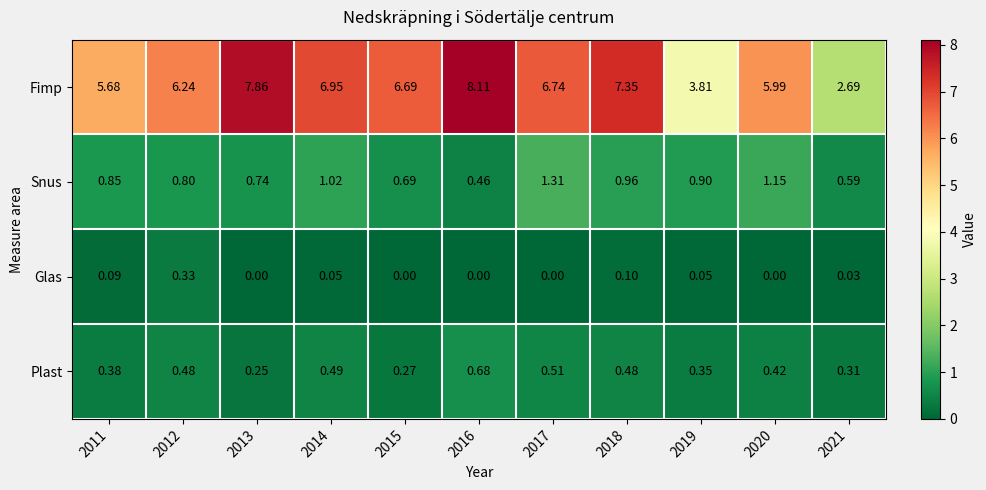

What is the maximum value shown in the chart?

8.1